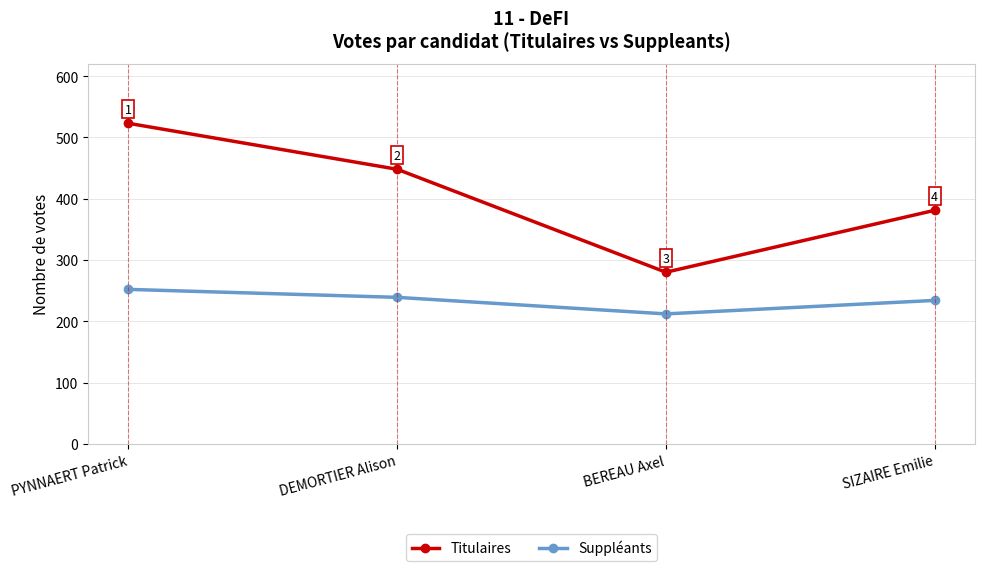

What is the sum of the Suppléants values at SIZAIRE Emilie and PYNNAERT Patrick?

486